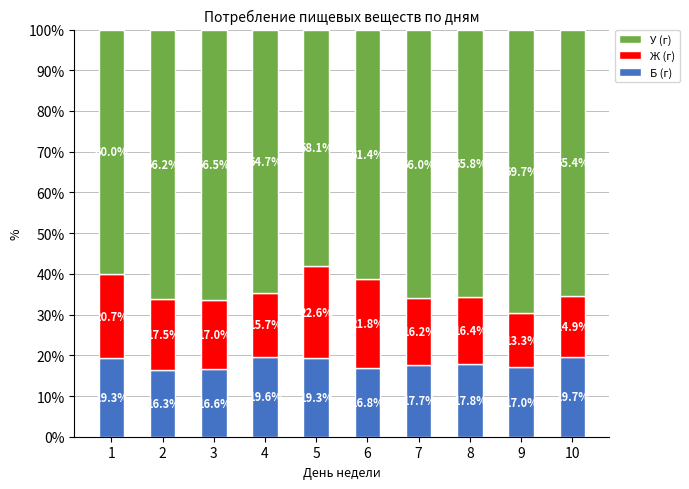

Which category has the highest value in the Б (г) series?

10